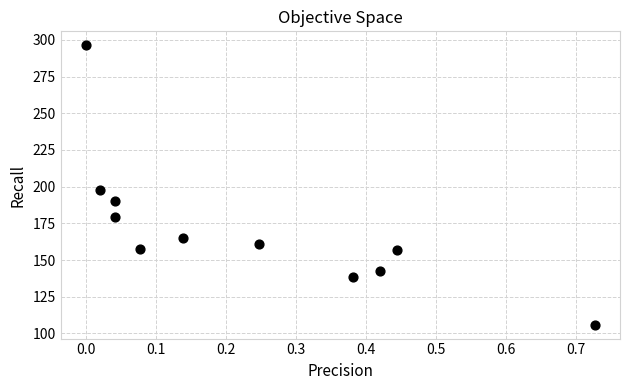

What is the range of Y values (max minus min)?

190.3